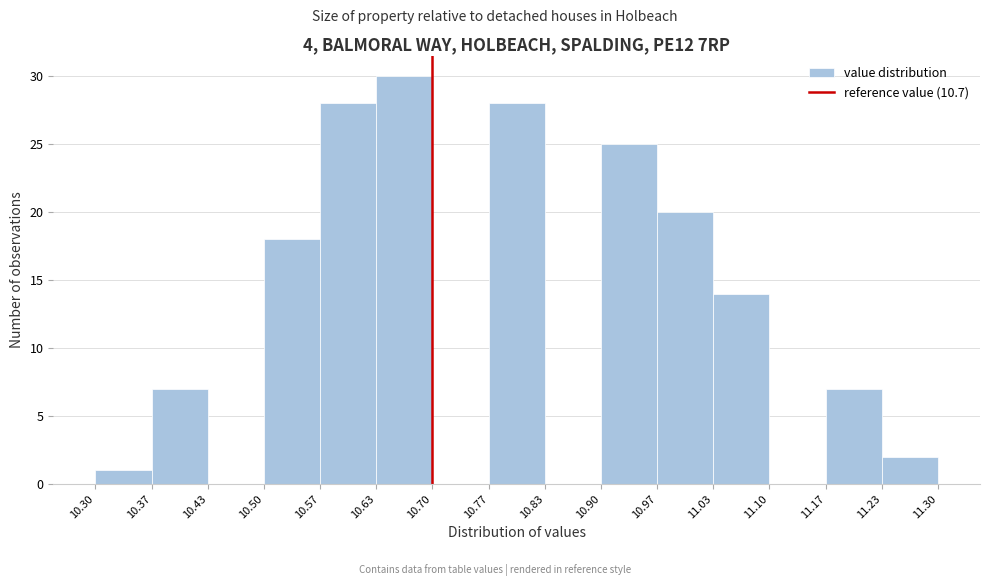

Reading left to right, transcribe this chart: for each bar, give the range it covers on the x-axis and its height. The values are not printed on the chart, so give them approximately, as read against the axis.

10.30 to 10.37: 1
10.37 to 10.43: 7
10.43 to 10.50: 0
10.50 to 10.57: 18
10.57 to 10.63: 28
10.63 to 10.70: 30
10.70 to 10.77: 0
10.77 to 10.83: 28
10.83 to 10.90: 0
10.90 to 10.97: 25
10.97 to 11.03: 20
11.03 to 11.10: 14
11.10 to 11.17: 0
11.17 to 11.23: 7
11.23 to 11.30: 2